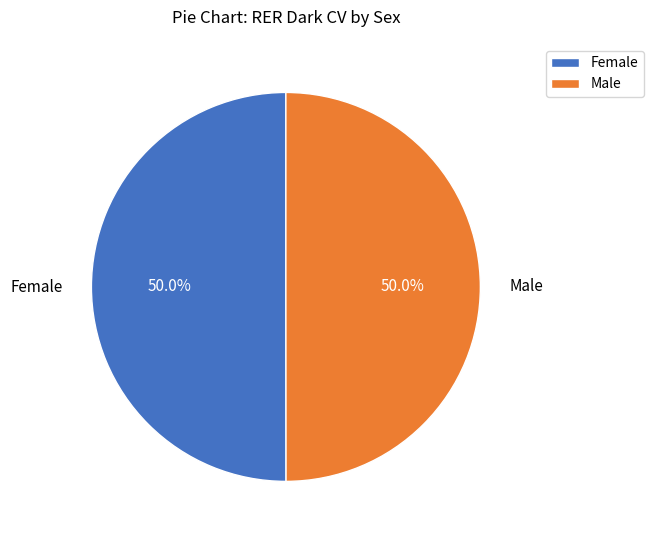

What percentage do Male and Female together represent?

100.0%